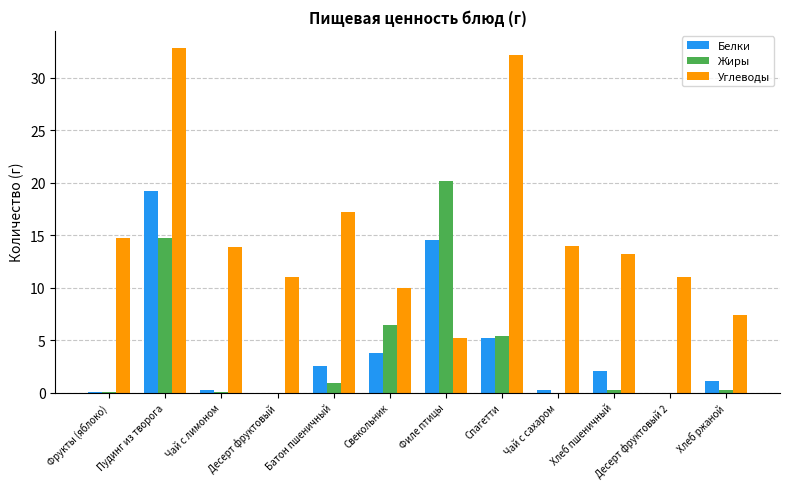

Which series has the largest total across all categories?

Углеводы